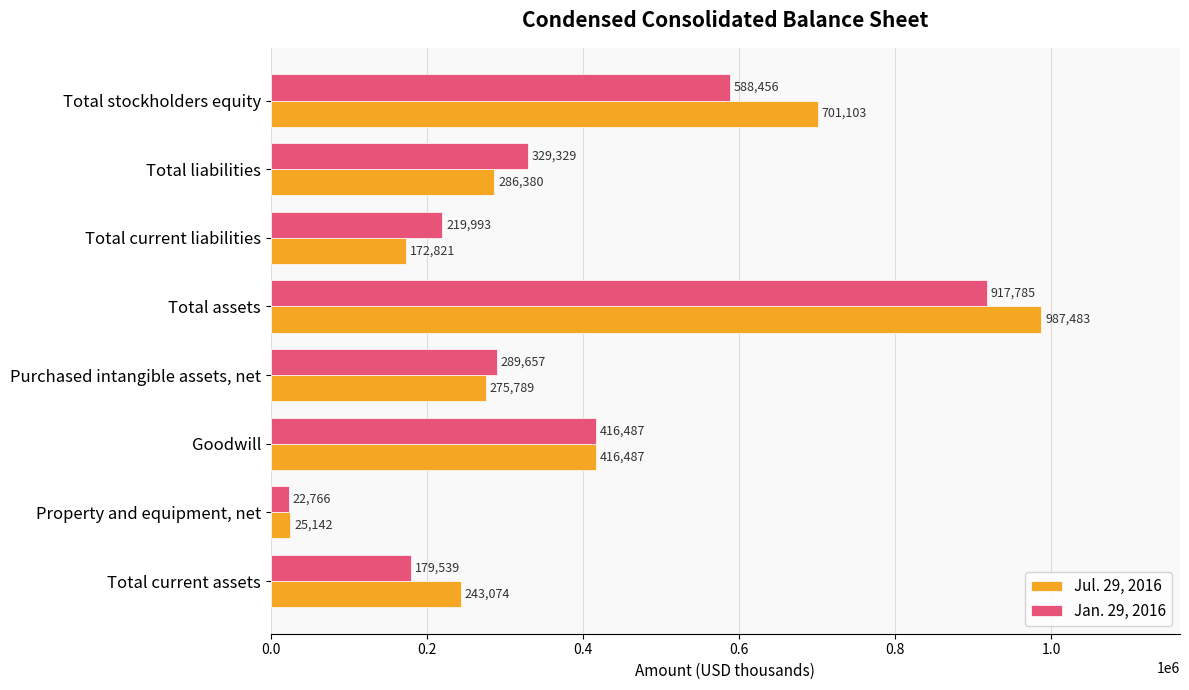

List the series in order of their overall mean, lowest first.

Jan. 29, 2016, Jul. 29, 2016